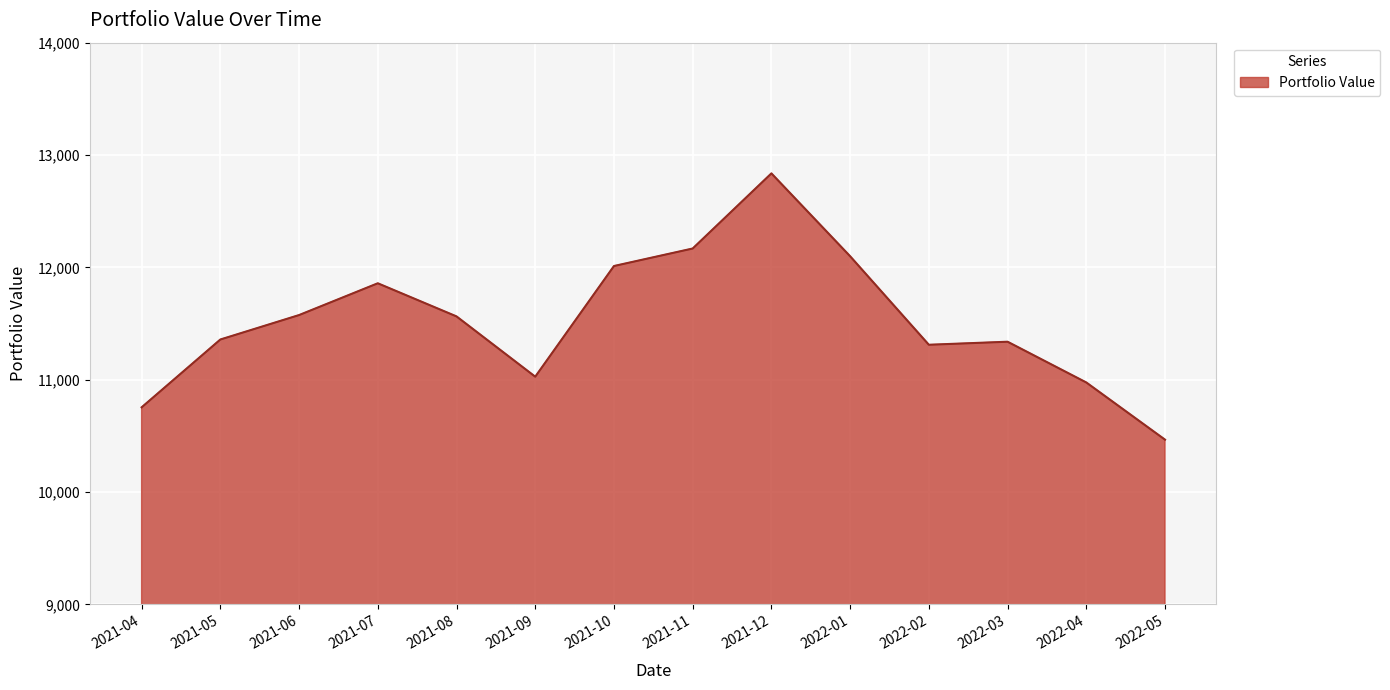

How many lines are shown in the chart?

1